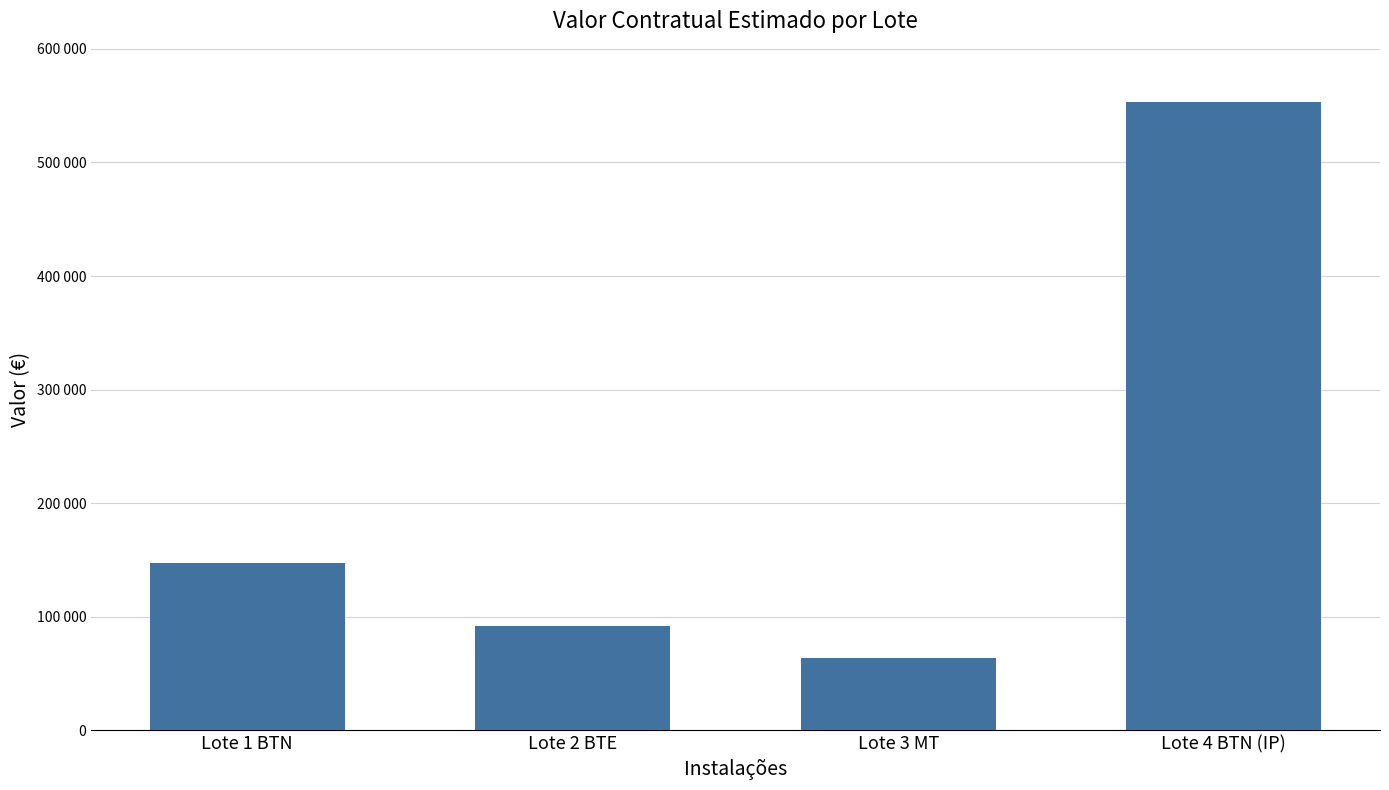

What is the value of the 2nd bar from the left?

91530.3